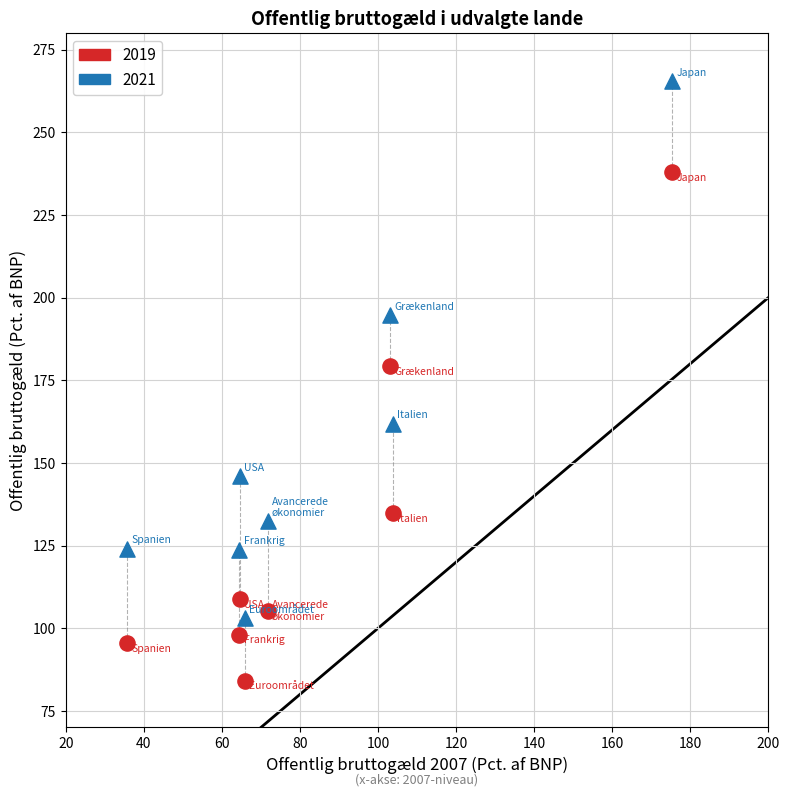

Which series has the largest Y range (max minus min)?

2021